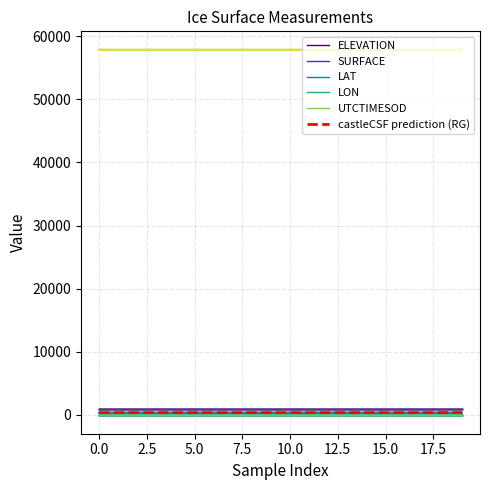

Which series has the largest total across all categories?

UTCTIMESOD